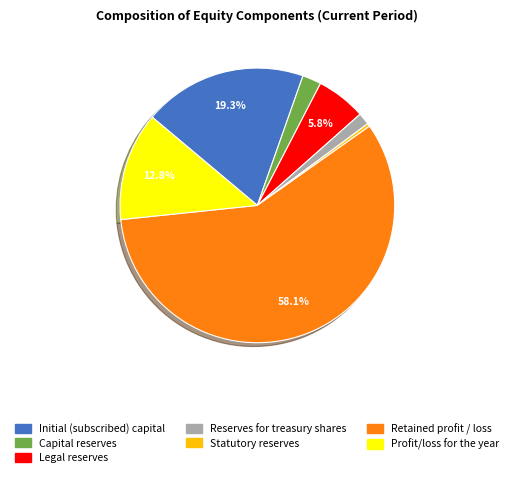

Combined, do Reserves for treasury shares and Initial (subscribed) capital account for over 50%?

No